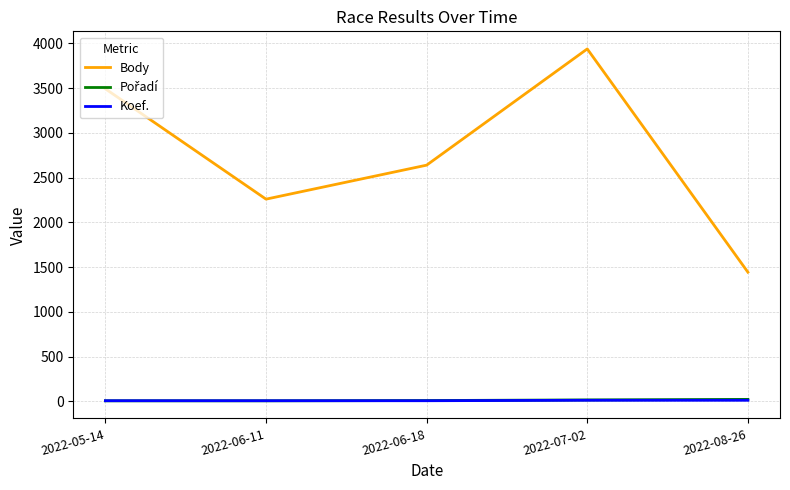

True or false: Body and Koef. cross at least once.

False